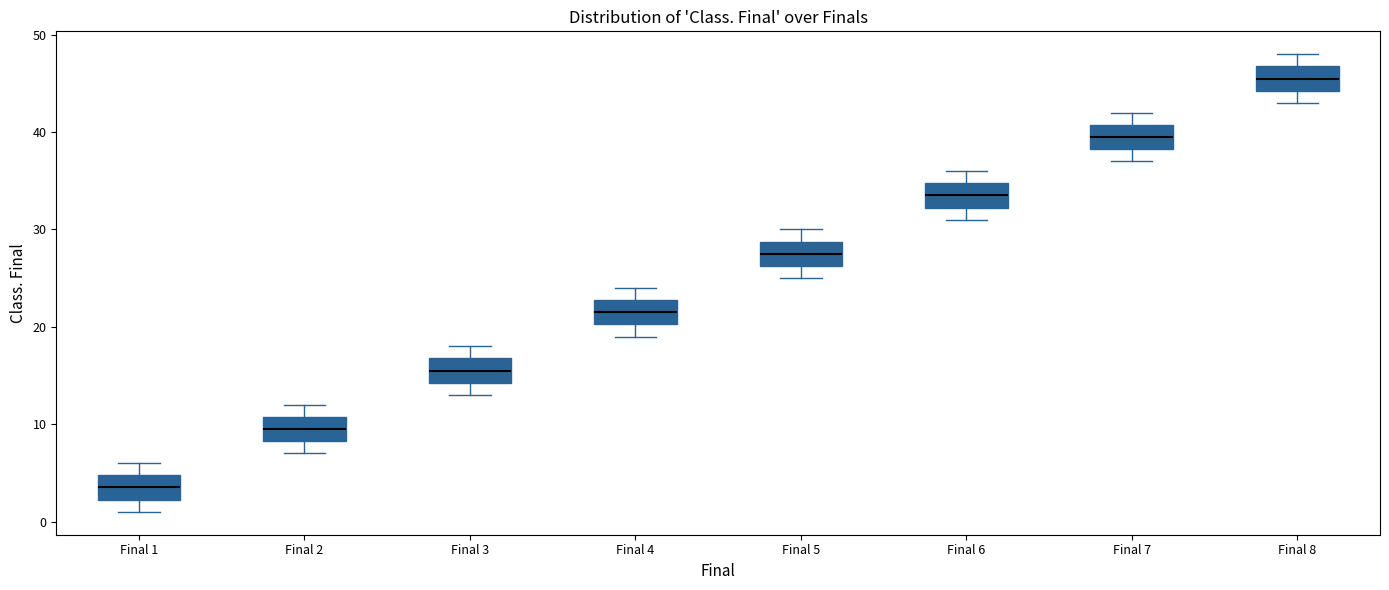

Which box has the lowest median line?

Final 1